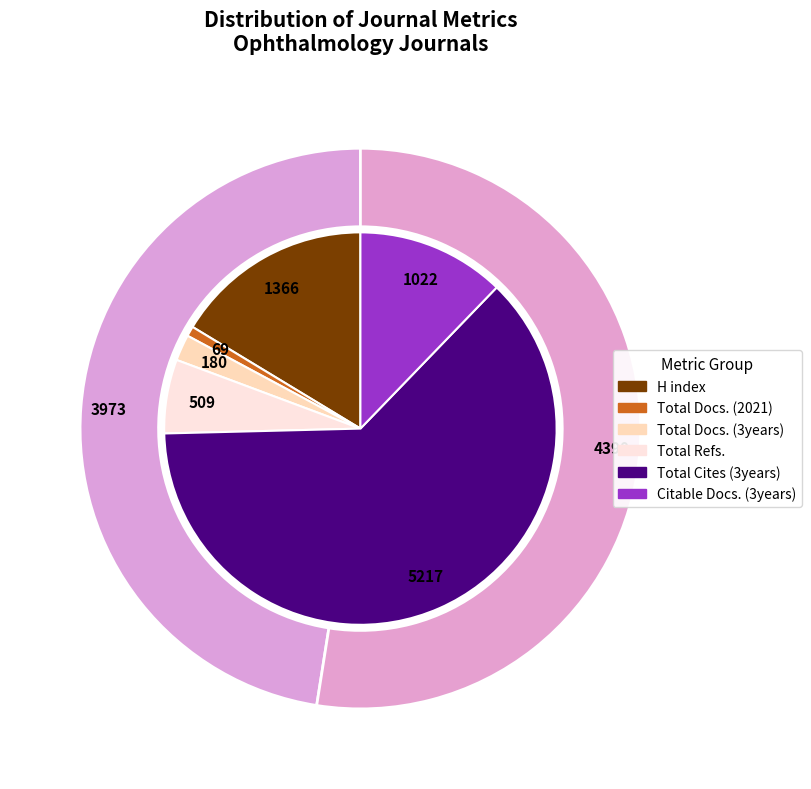

Combined, do Journal of Current Ophthalmology and Journal of Ophthalmic and Vision Research account for over 50%?

Yes